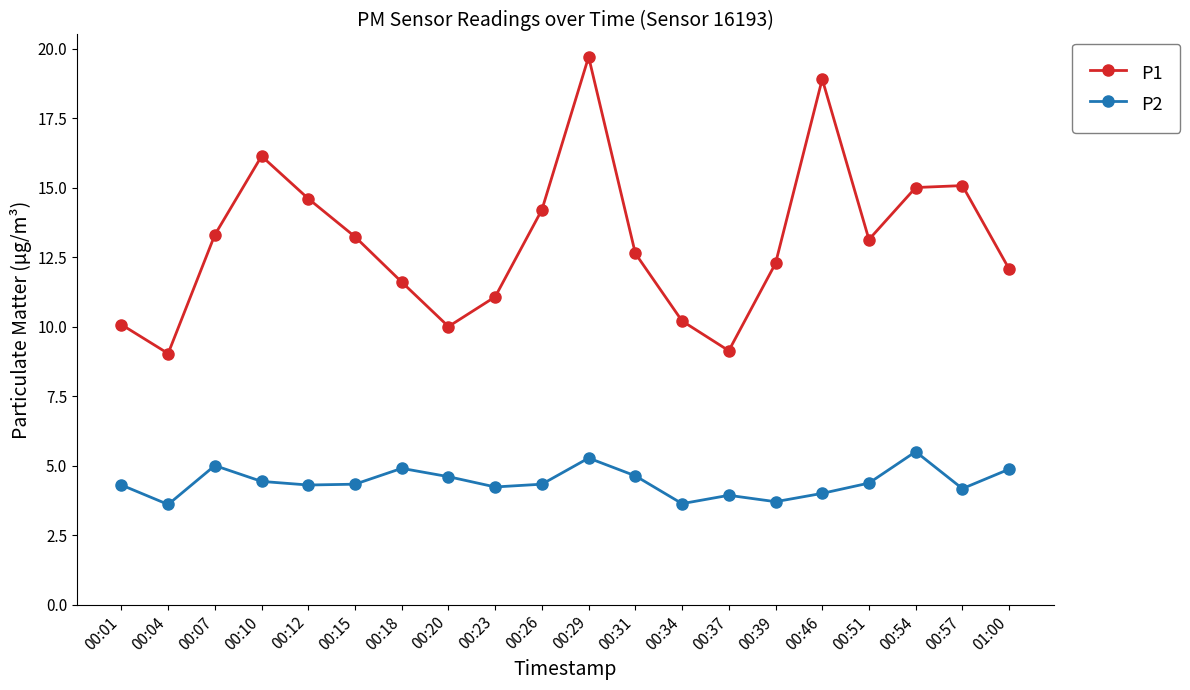

True or false: P2 and P1 intersect in this chart.

False